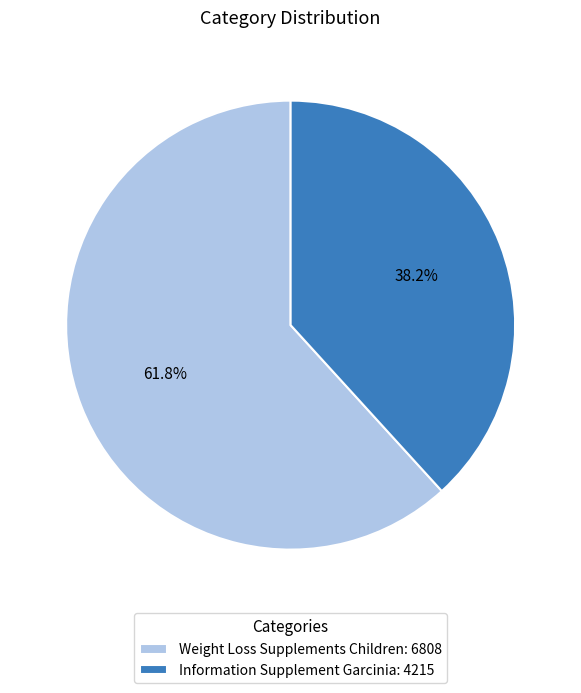

What percentage is the Information Supplement Garcinia slice, to the nearest percent?

38%